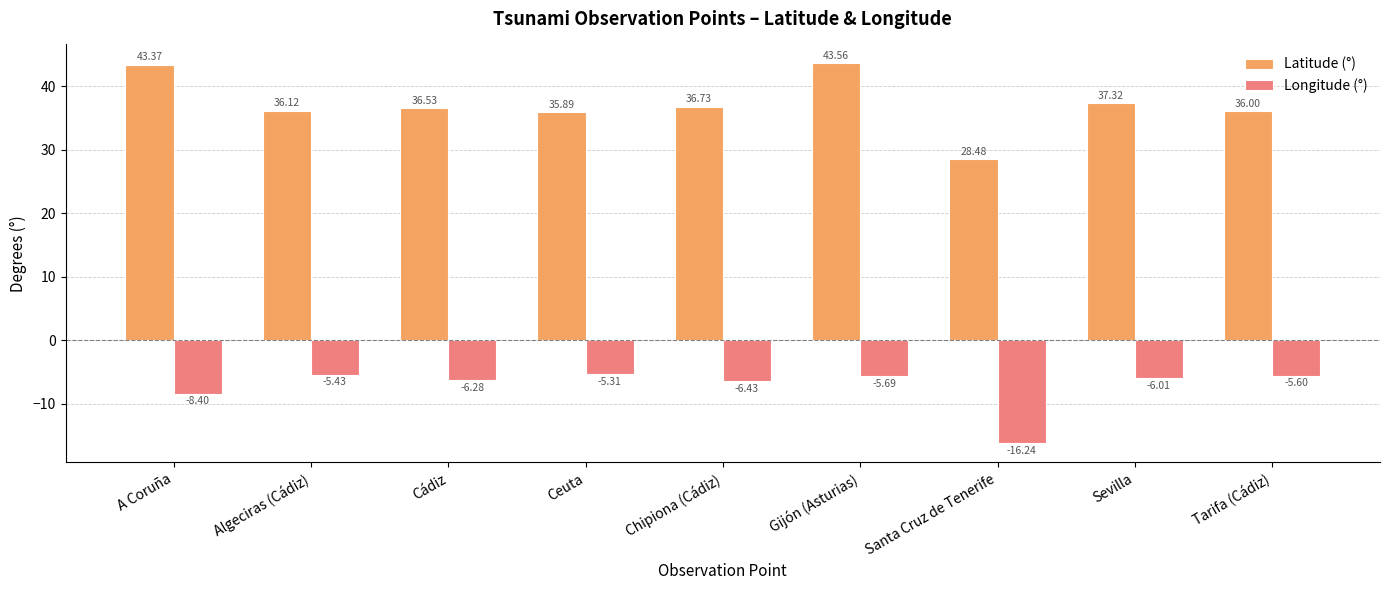

Which category has the highest value in the Latitude (°) series?

Gijón (Asturias)